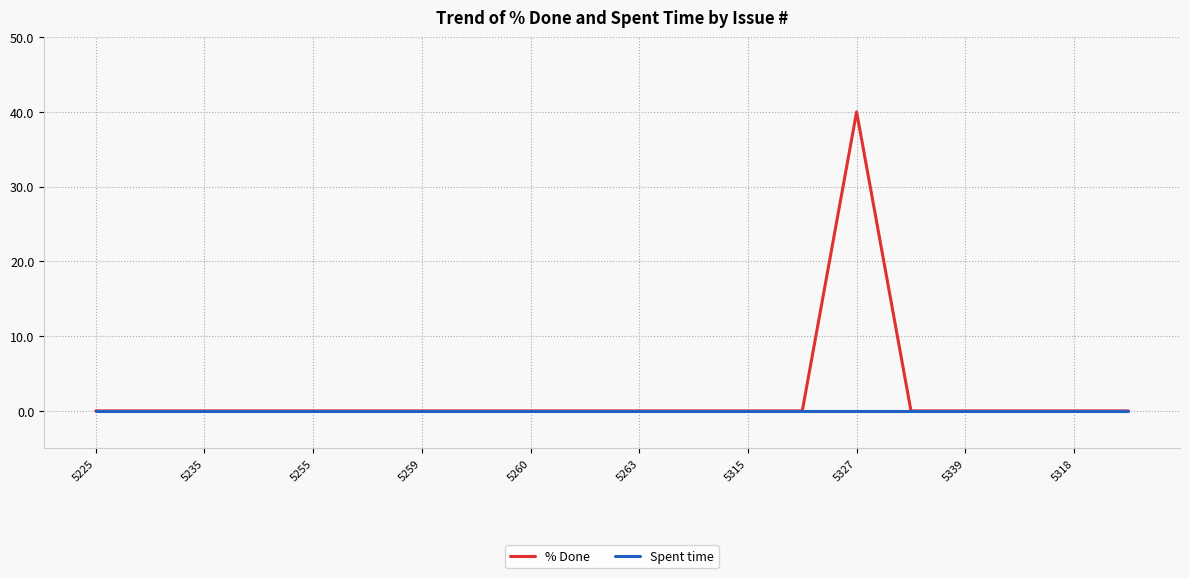

Which series has the widest spread of values?

% Done